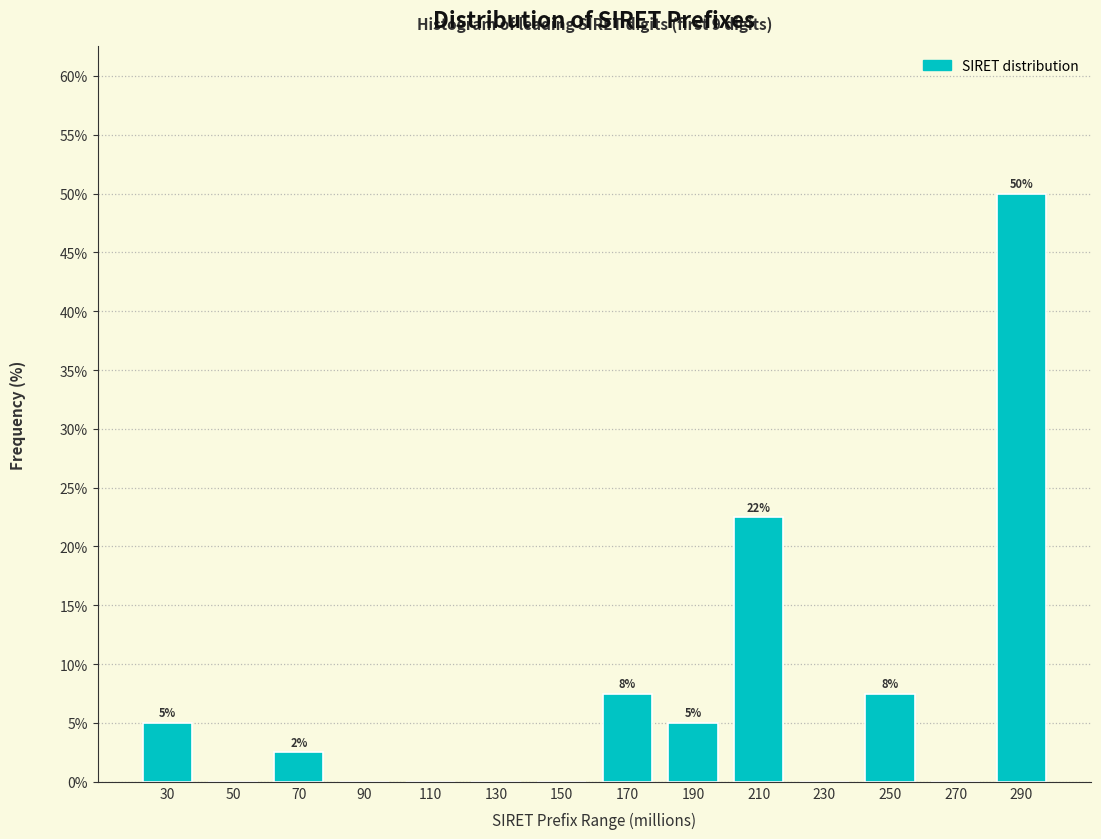

Are the bars horizontal?

No